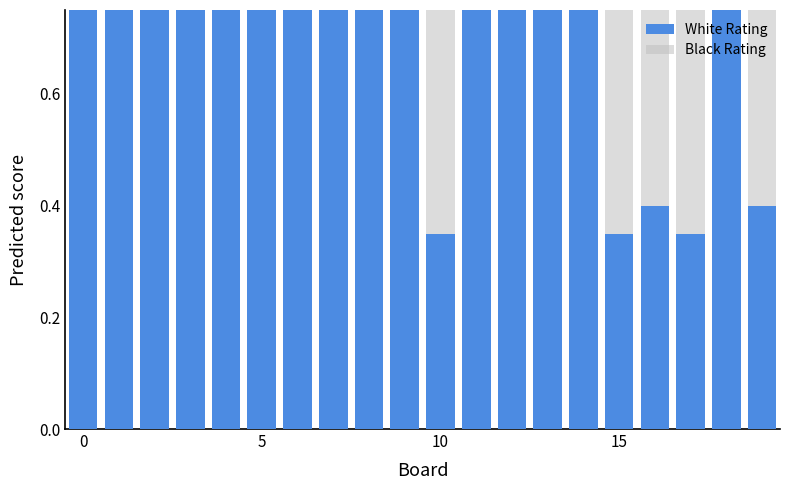

Which series has the largest range (max minus min)?

Black Rating